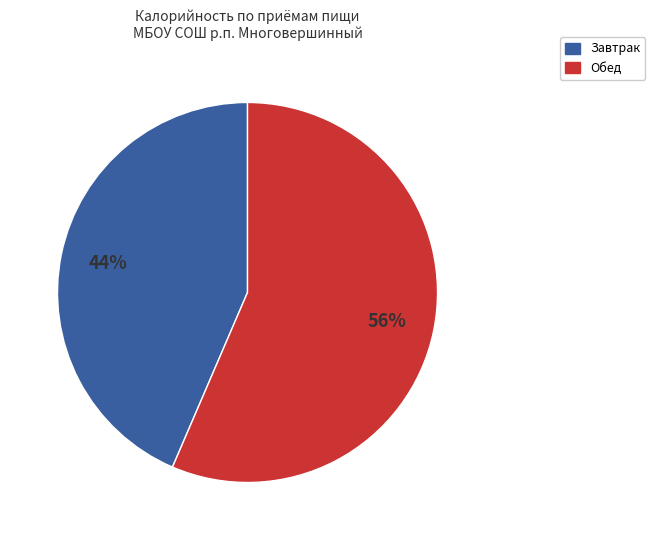

To the nearest percent, what is the average slice percentage?

50%